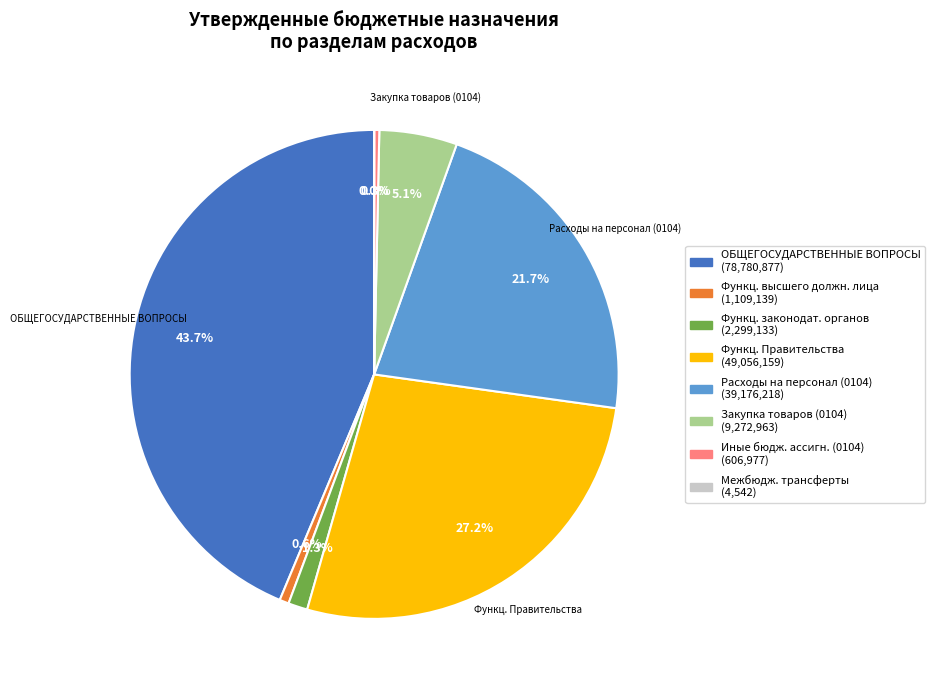

Is there any slice that represents more than half of the pie?

No